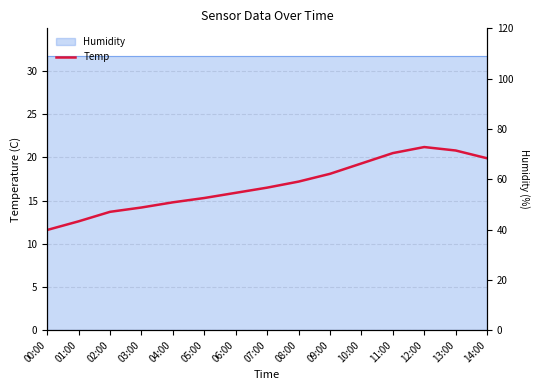

Reading right to left, list all the values displayed in this chart.

19.9	20.8	21.2	20.5	19.3	18.1	17.2	16.5	15.9	15.3	14.8	14.2	13.7	12.6	11.6